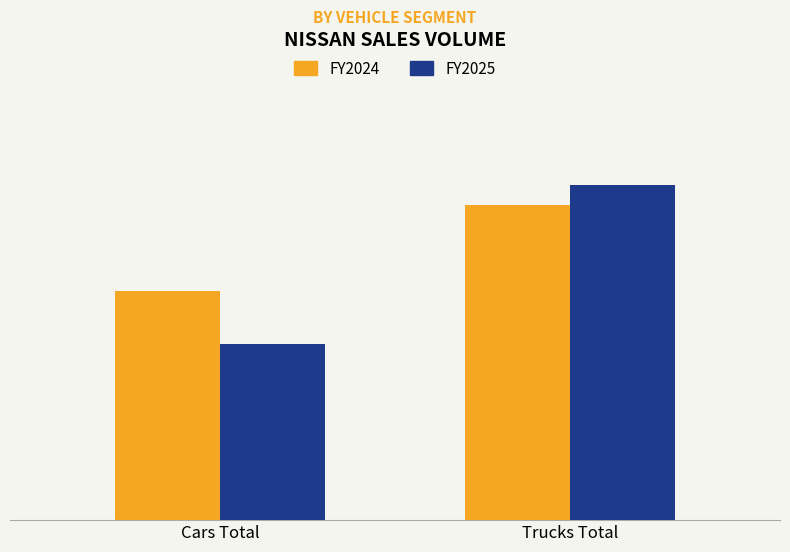

Are the bars grouped side by side (vs. stacked)?

Yes